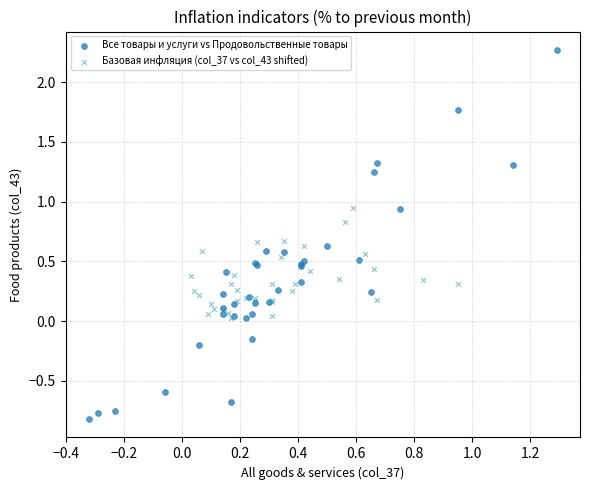

Which series contains the highest Y value?

Все товары и услуги vs Продовольственные товары